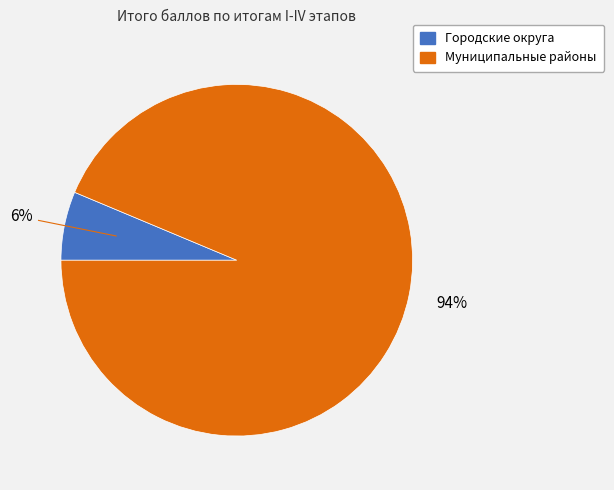

The Городские округа slice represents 6% of the pie. True or false?

True